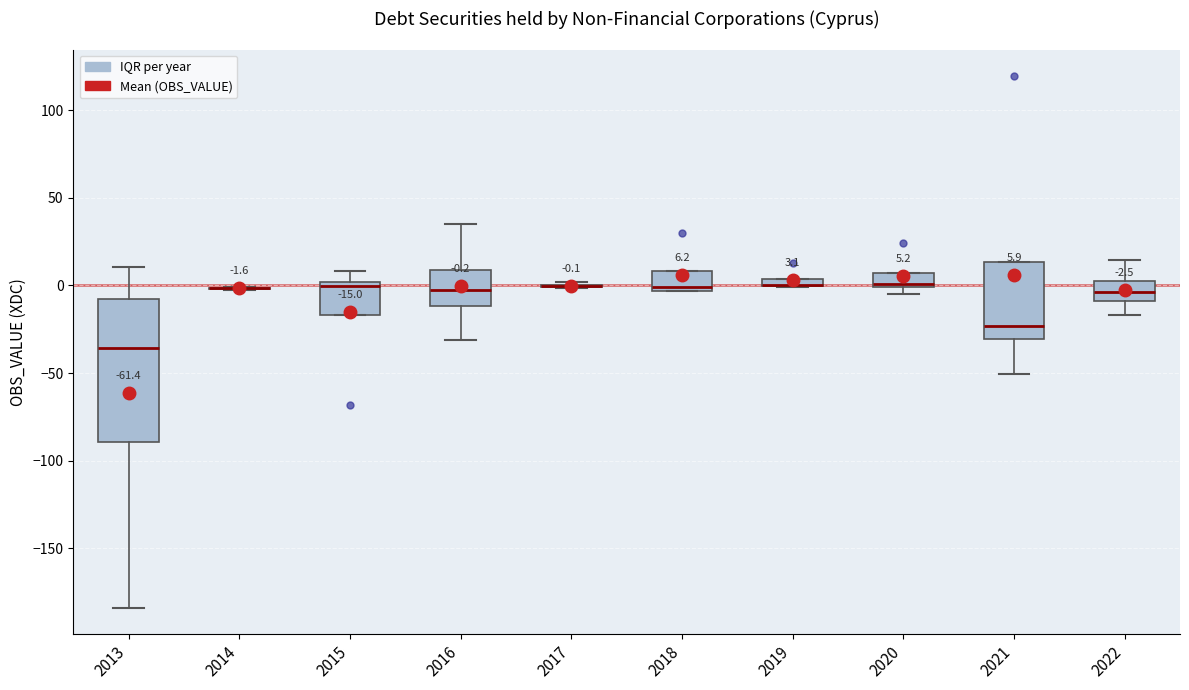

Comparing the boxes themselves (not the whiskers), which one is the tallest?

2013